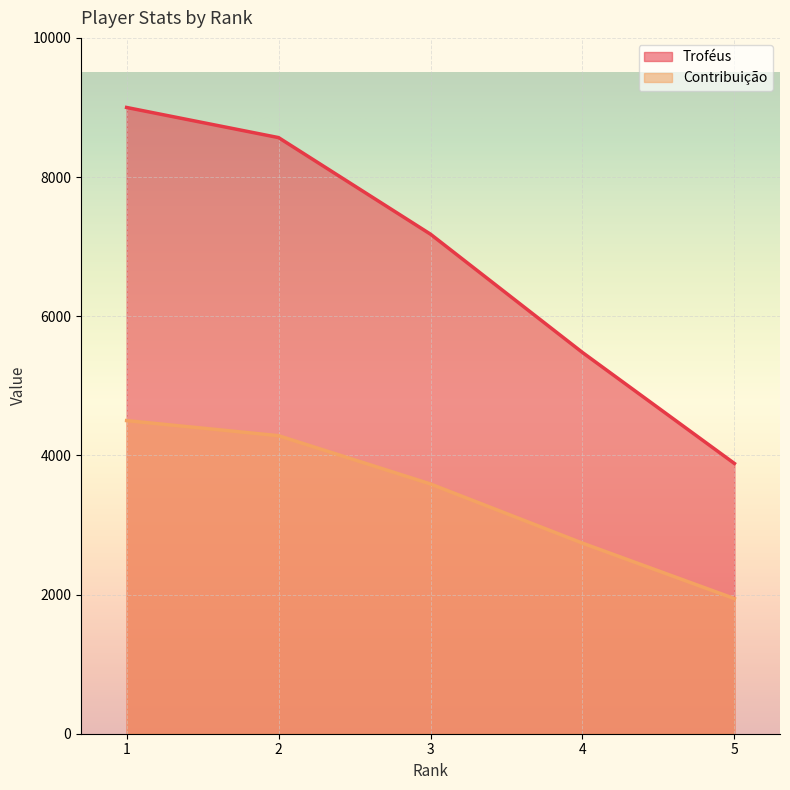

What is the total value across all series at 4?

8218